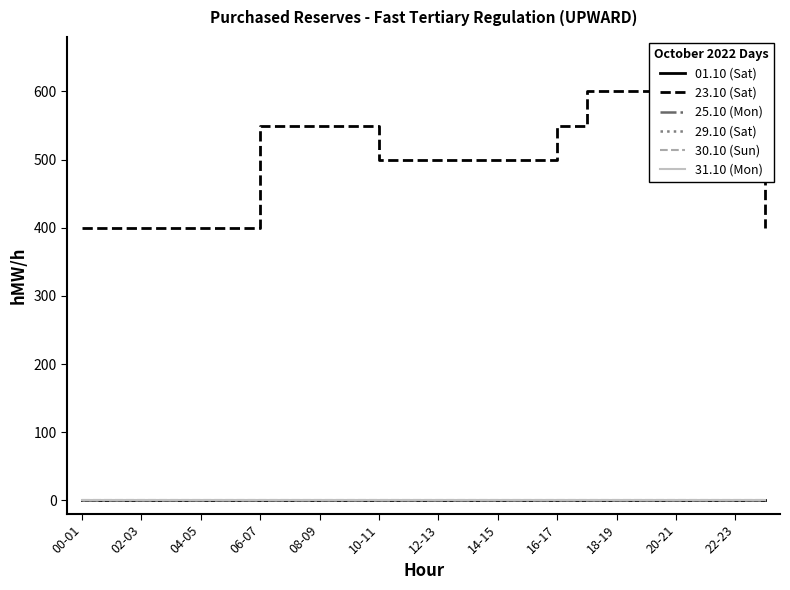

At which label does 29.10 (Sat) reach its peak?

00-01